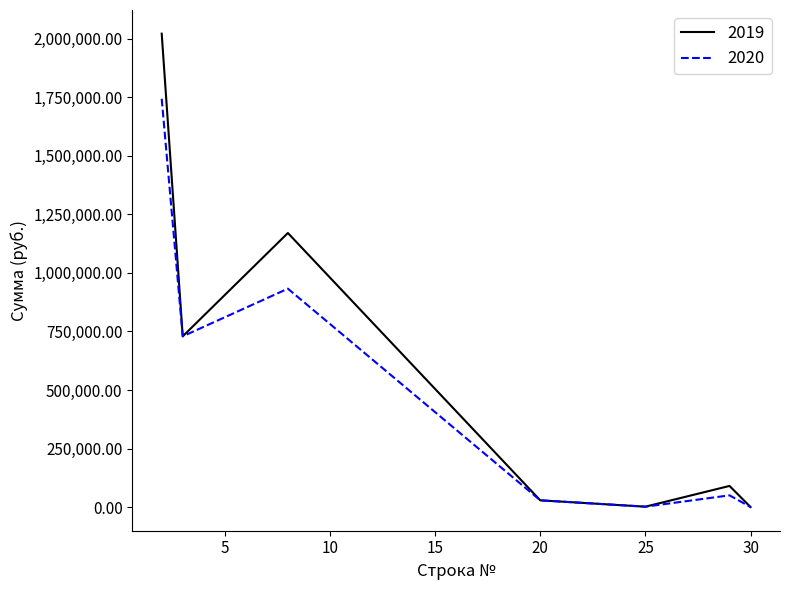

Rank the series by their maximum value, from highest to lowest.

2019, 2020